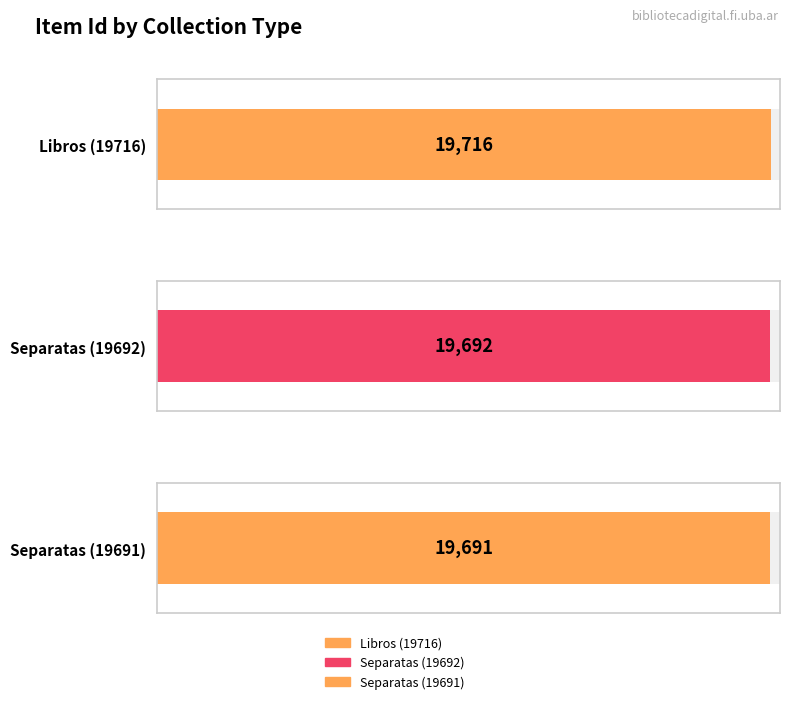

What is the difference between the maximum and minimum values?

25